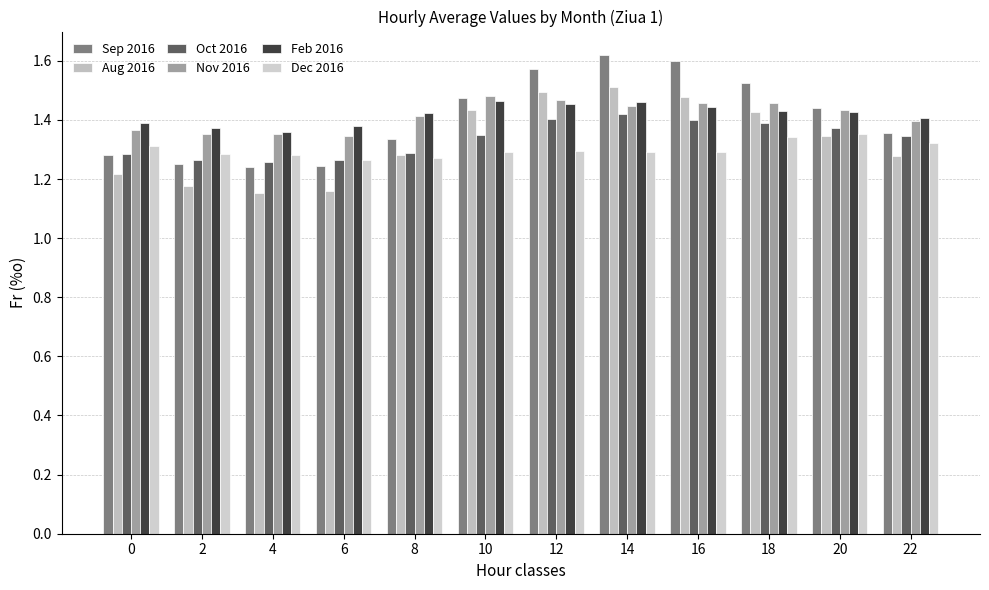

What are all the series names shown in the legend?

Sep 2016, Aug 2016, Oct 2016, Nov 2016, Feb 2016, Dec 2016